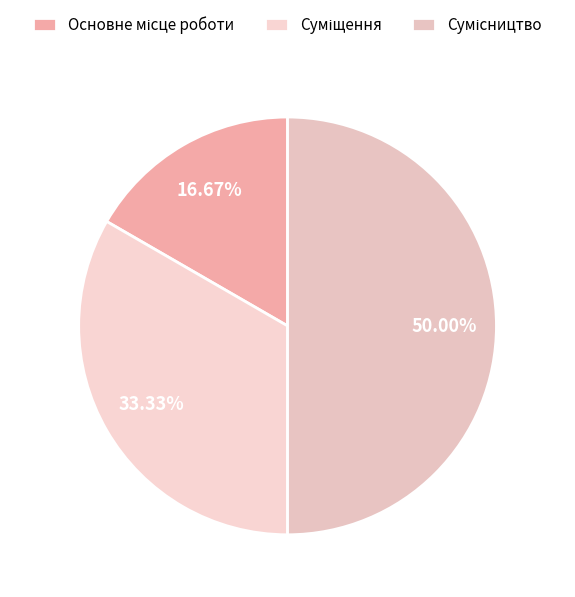

To the nearest percent, what percentage of the pie is Суміщення?

33%